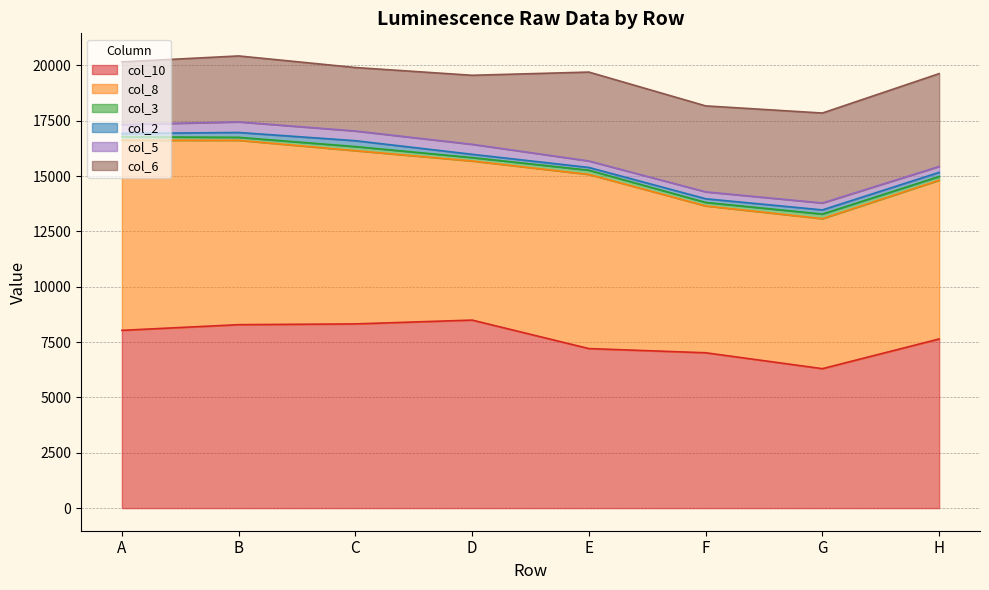

What are all the series names shown in the legend?

col_10, col_8, col_3, col_2, col_5, col_6